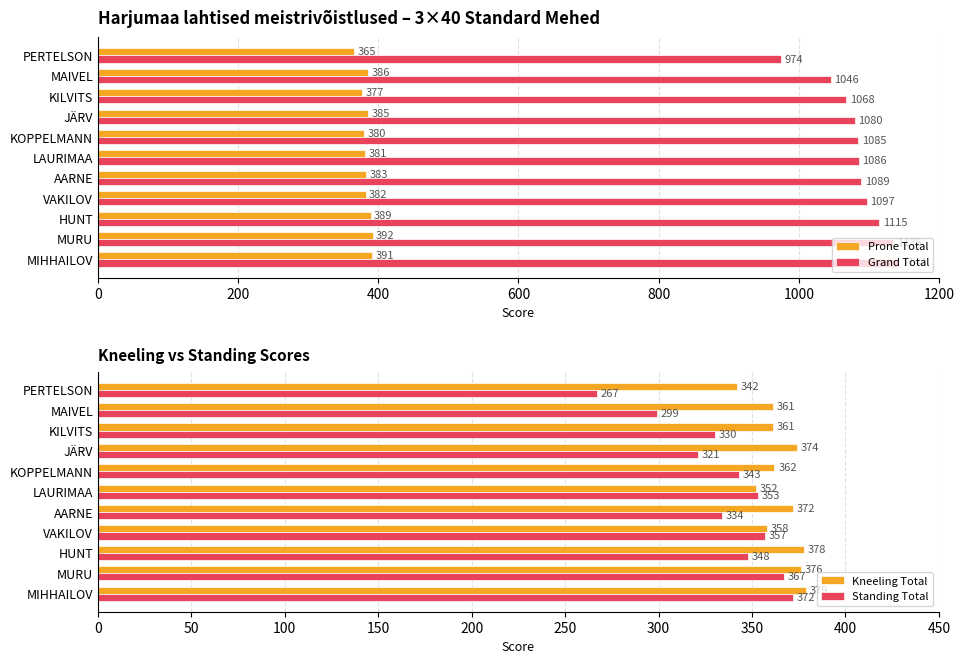

How many distinct data groups are displayed?

4